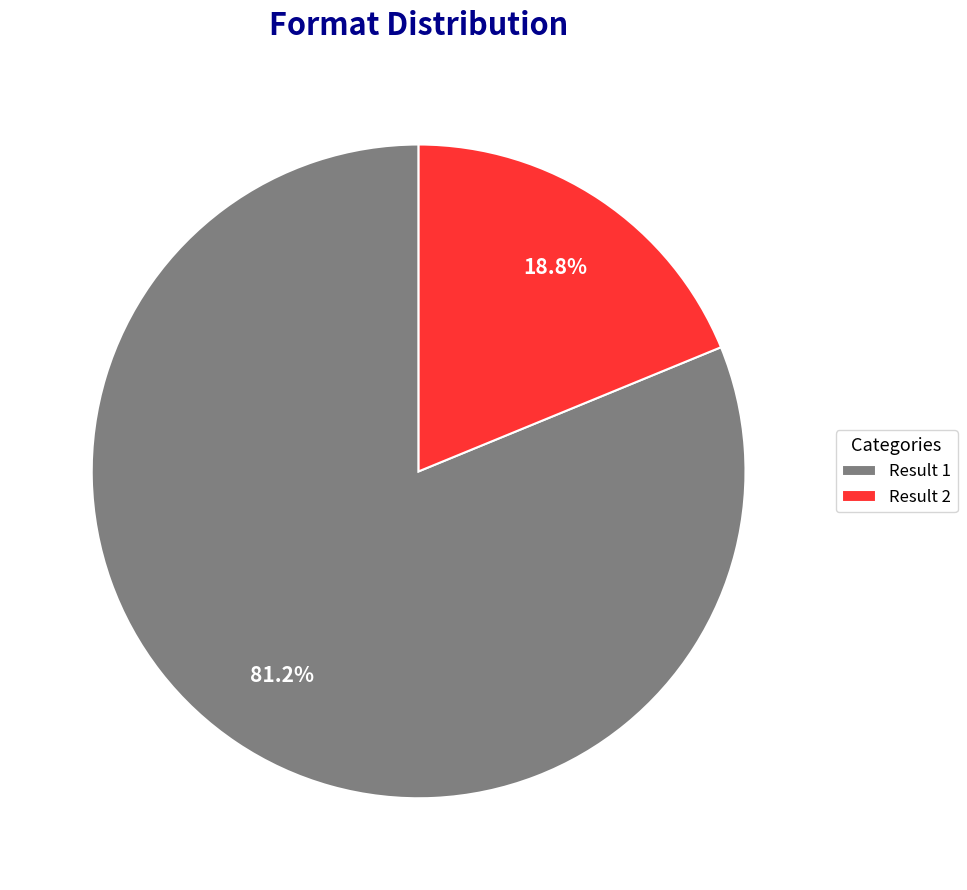

Which slice is the largest?

Result 1